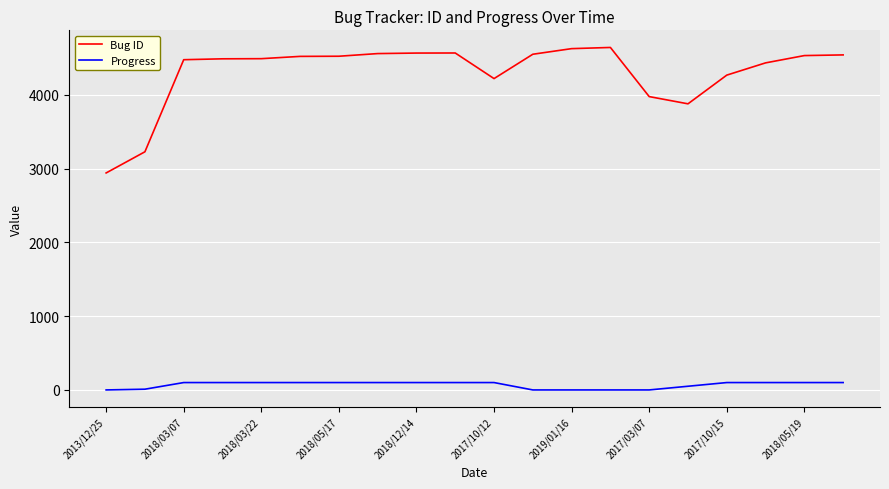

List the series in order of their peak value, highest first.

Bug ID, Progress